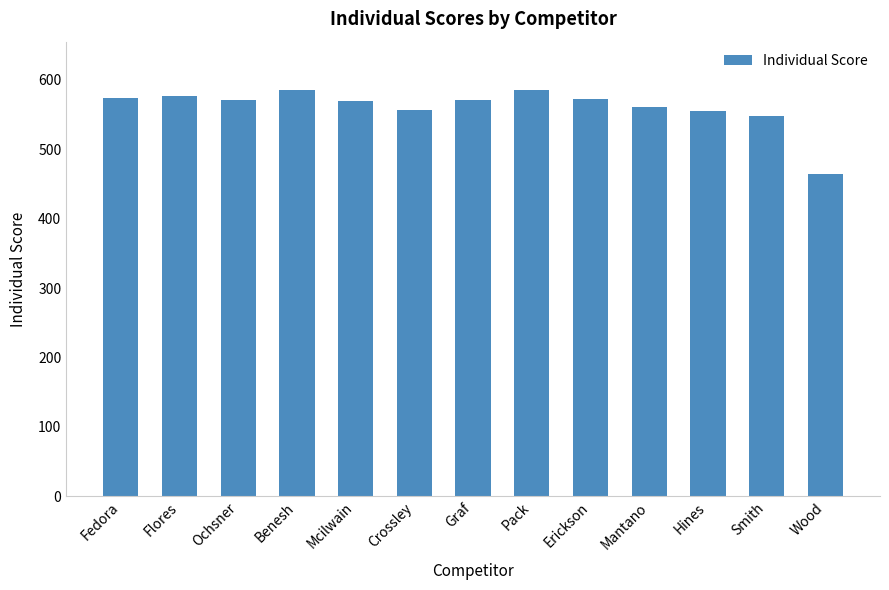

What is the value of the 11th bar from the left?

555